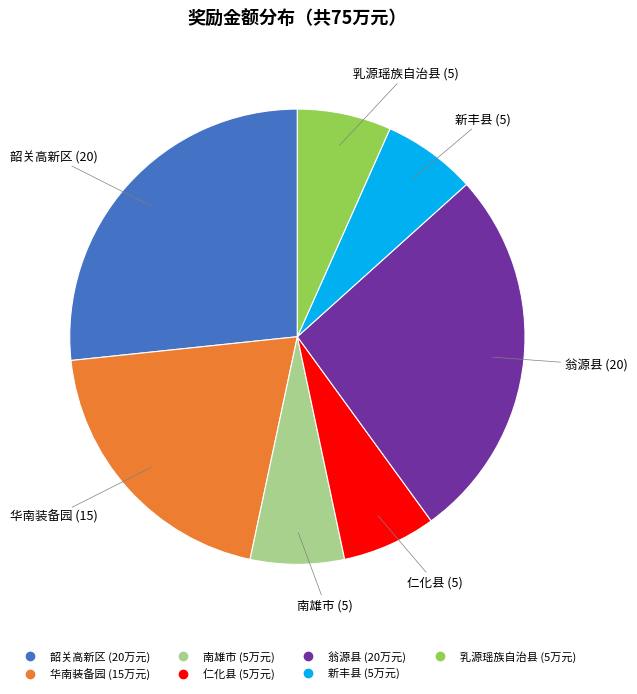

Is 仁化县 the majority of the pie?

No